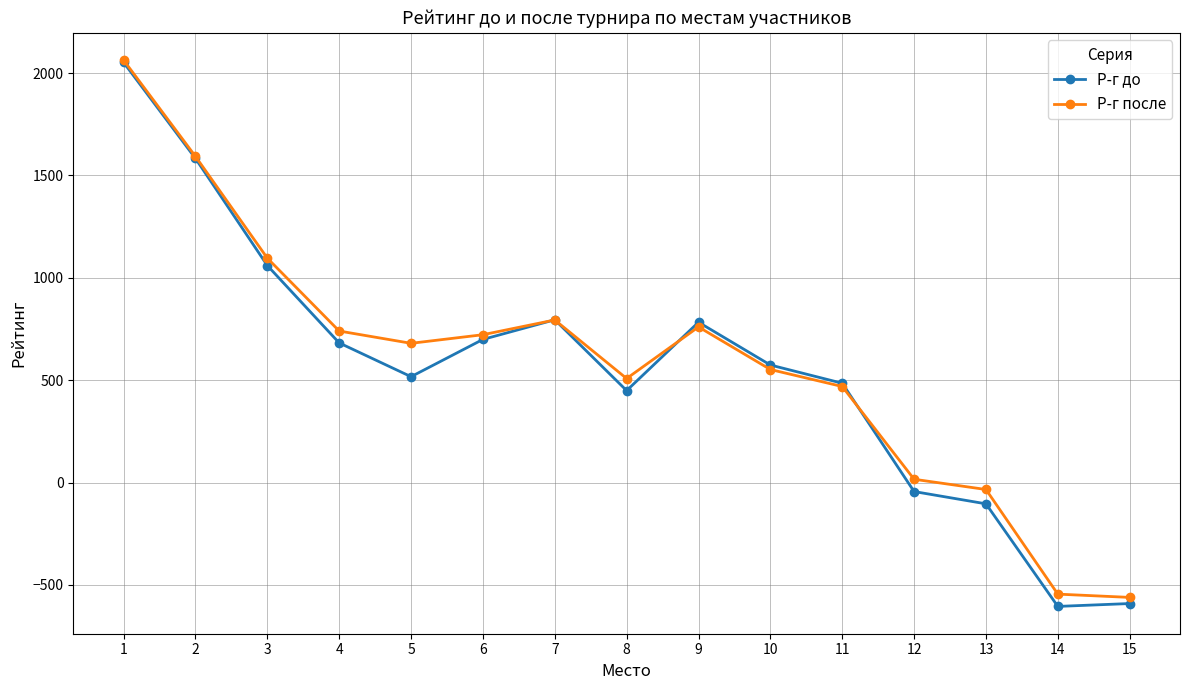

True or false: Р-г после has more than 0 interior local peaks.

True